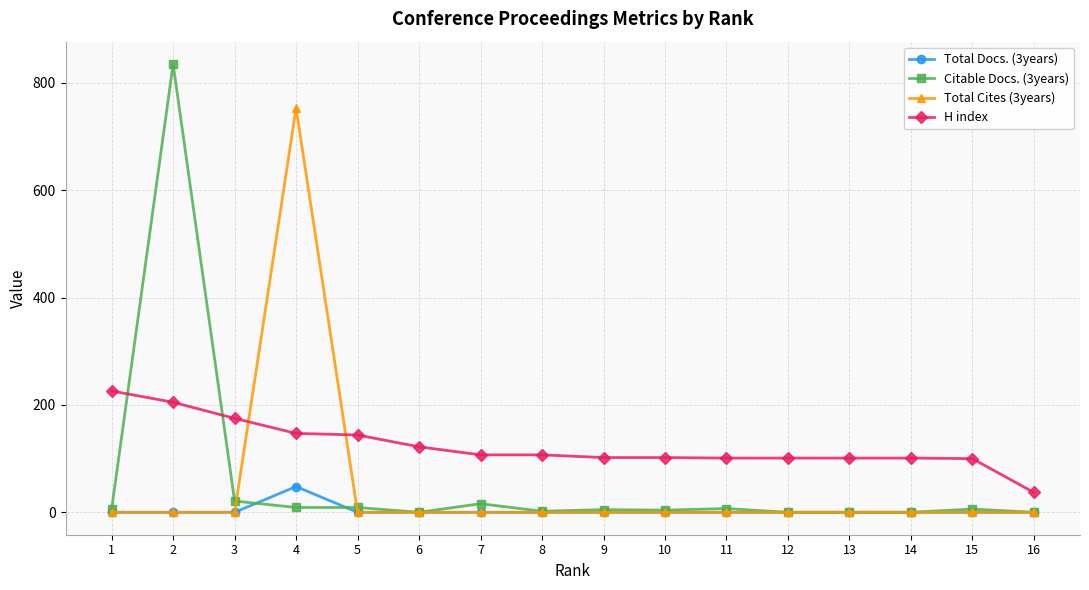

Rank the series by their maximum value, from lowest to highest.

Total Docs. (3years), H index, Total Cites (3years), Citable Docs. (3years)